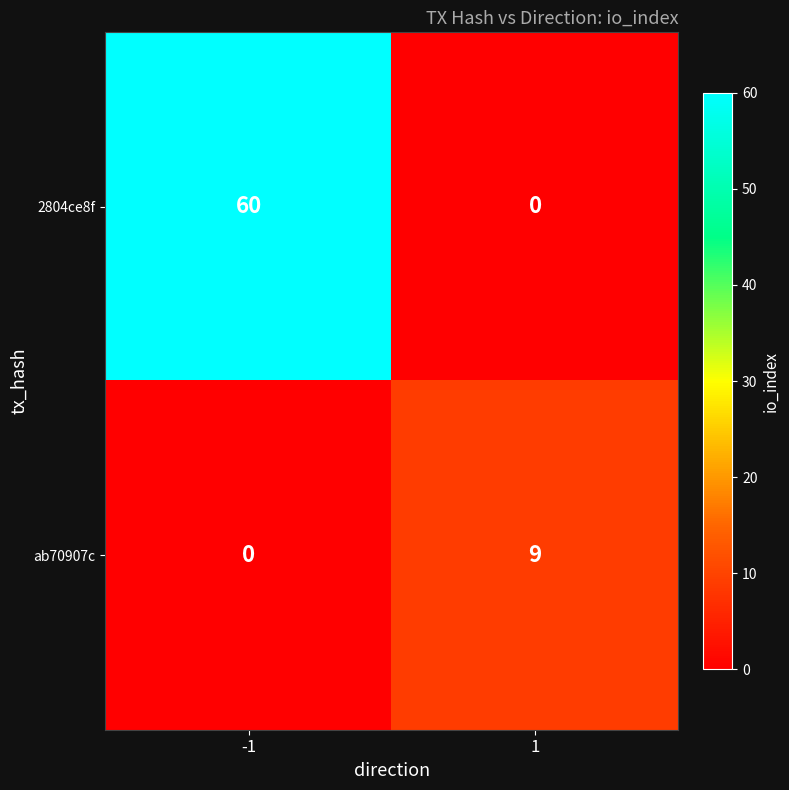

How many values in 2804ce8f are above zero?

1